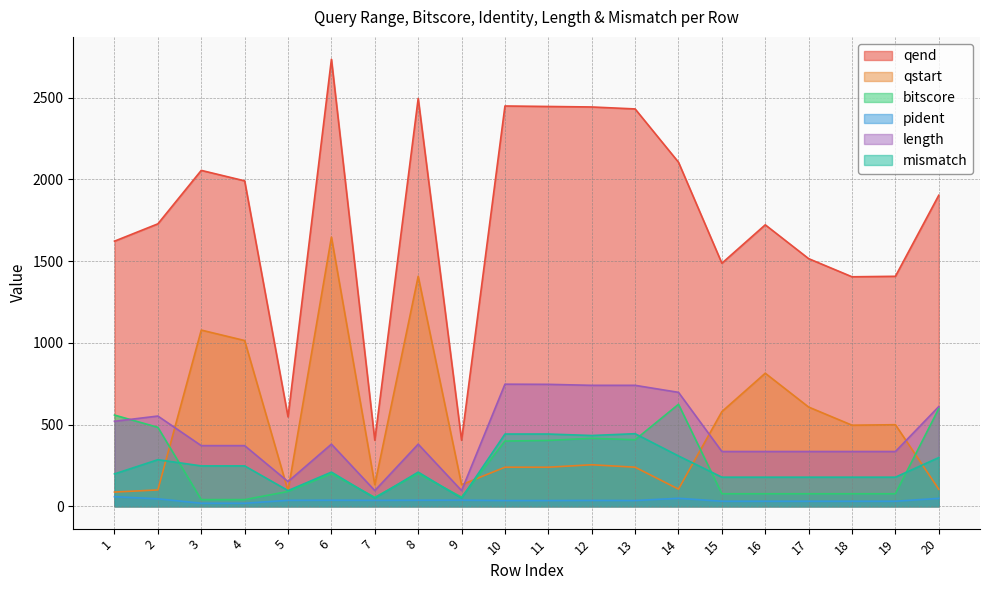

What is the minimum value shown in the chart?

18.6